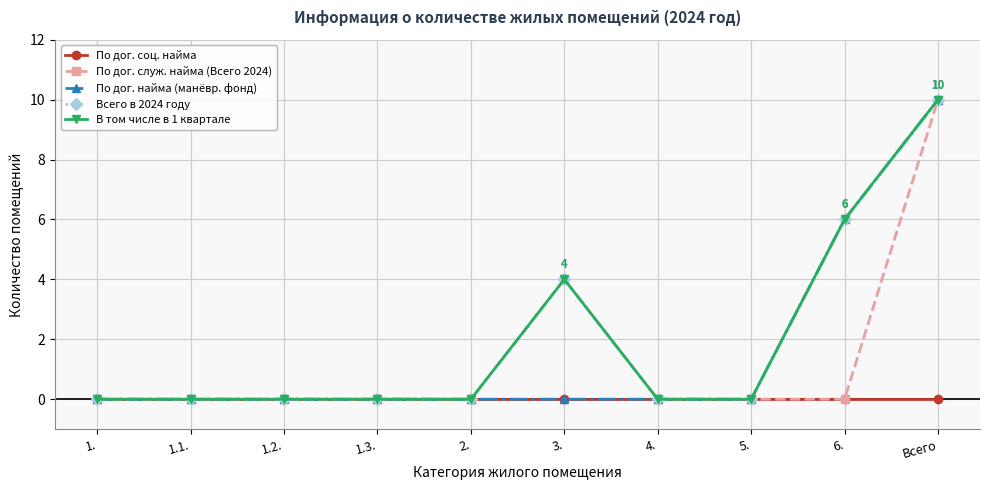

Is this an area chart (filled region under the line)?

No